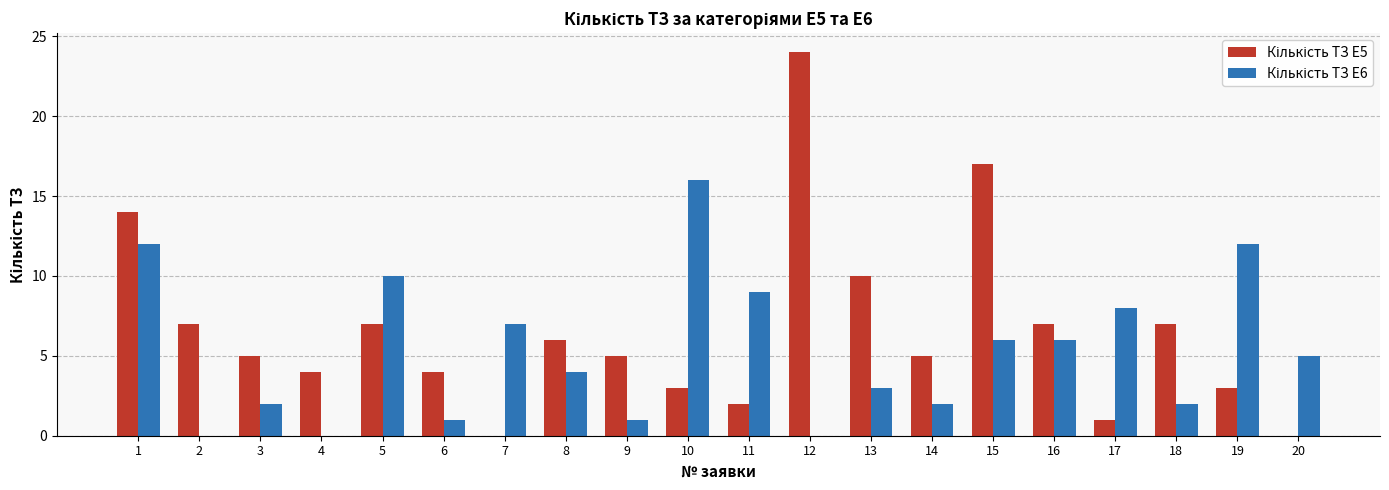

What is the maximum value shown in the chart?

24